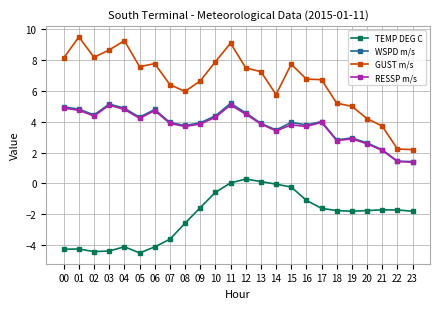

What is the difference between the highest and lowest values at 23?

4.0